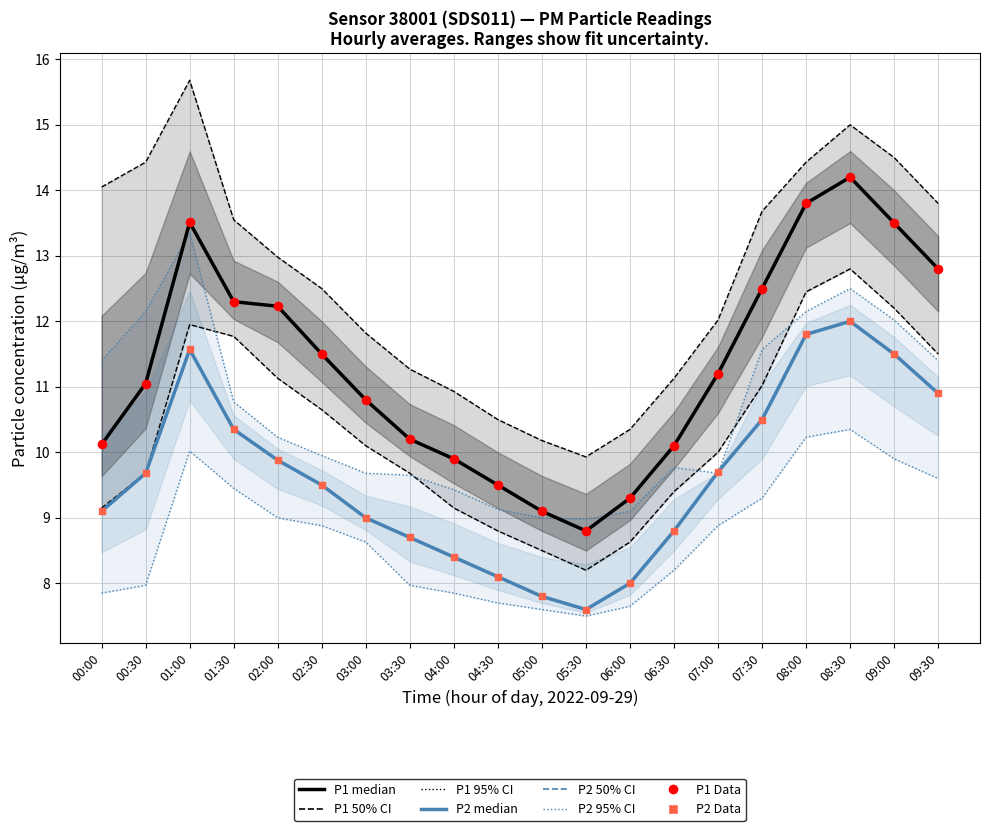

What is the total value across all series at 09:00?

73.6